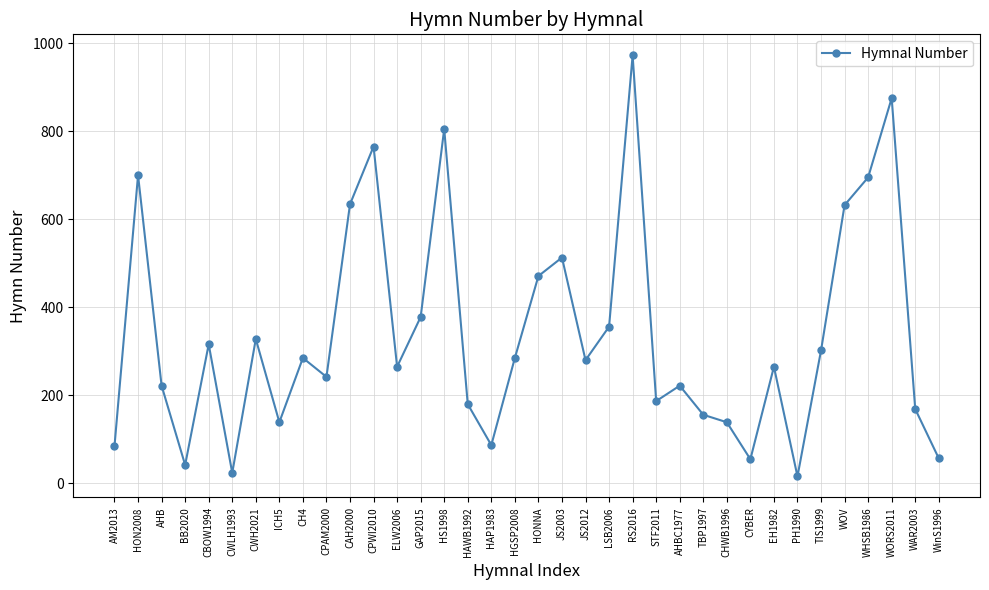

What is the change in value from CHWB1996 to WORS2011?

+736